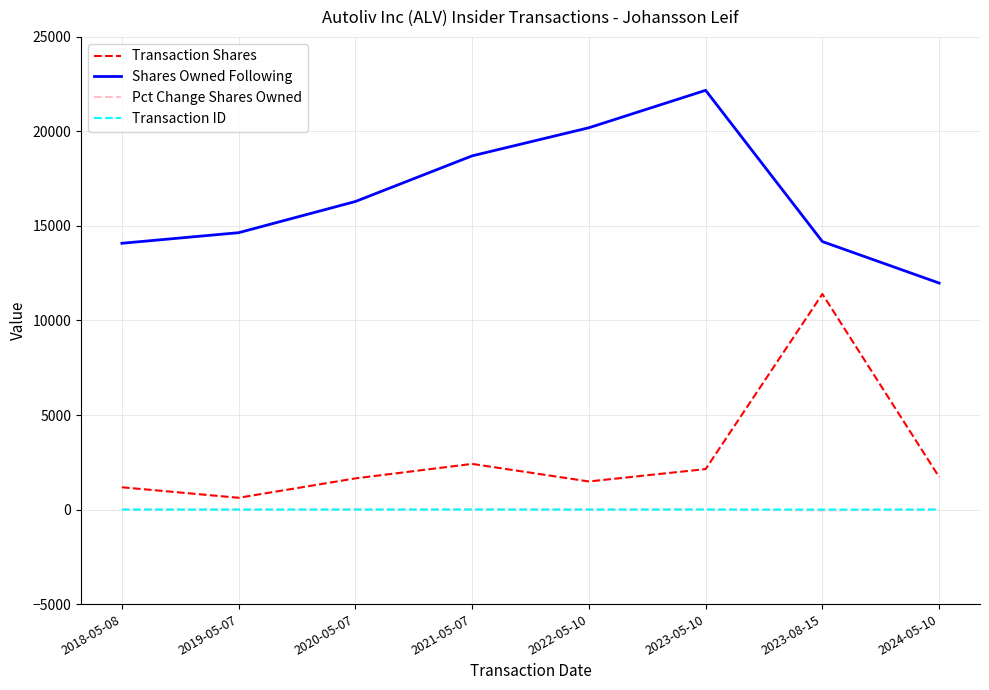

Which category has the highest value in the Shares Owned Following series?

2023-05-10